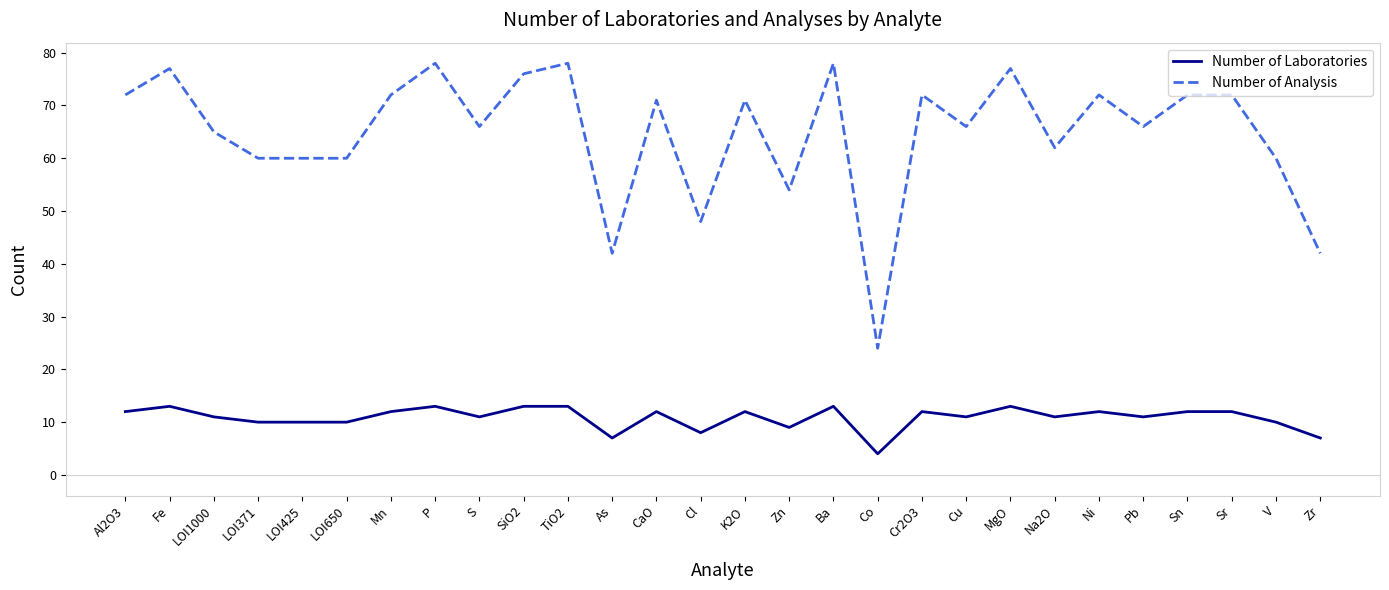

True or false: Number of Analysis and Number of Laboratories cross at least once.

False